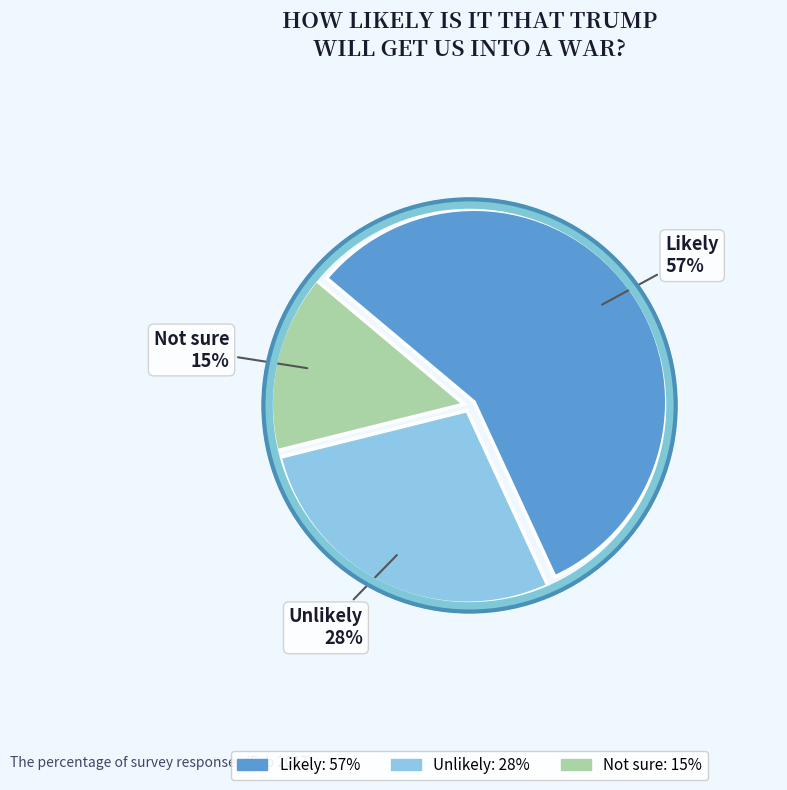

What percentage is the Unlikely slice, to the nearest percent?

28%